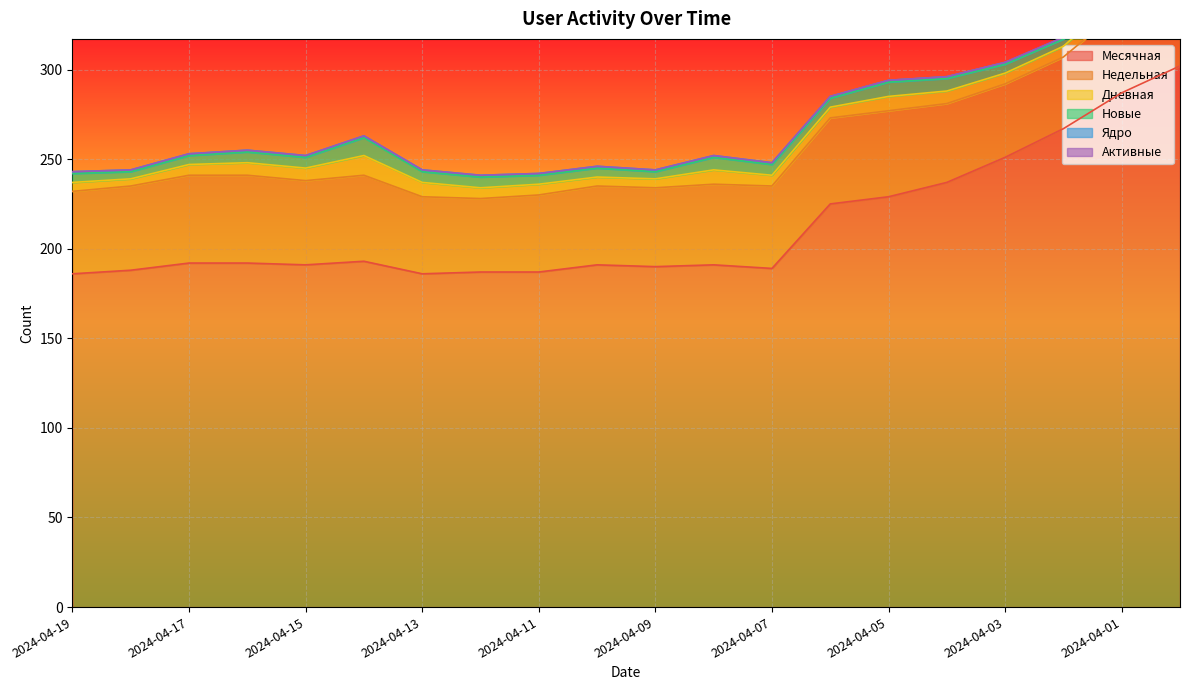

Reading left to right, extract all data points from this chart.

Месячная: 2024-04-19=186	2024-04-18=188	2024-04-17=192	2024-04-16=192	2024-04-15=191	2024-04-14=193	2024-04-13=186	2024-04-12=187	2024-04-11=187	2024-04-10=191	2024-04-09=190	2024-04-08=191	2024-04-07=189	2024-04-06=225	2024-04-05=229	2024-04-04=237	2024-04-03=251	2024-04-02=267	2024-04-01=287	2024-03-31=302
Недельная: 2024-04-19=46	2024-04-18=47	2024-04-17=49	2024-04-16=49	2024-04-15=47	2024-04-14=48	2024-04-13=43	2024-04-12=41	2024-04-11=43	2024-04-10=44	2024-04-09=44	2024-04-08=45	2024-04-07=46	2024-04-06=48	2024-04-05=48	2024-04-04=44	2024-04-03=41	2024-04-02=40	2024-04-01=47	2024-03-31=48
Дневная: 2024-04-19=5	2024-04-18=4	2024-04-17=6	2024-04-16=7	2024-04-15=7	2024-04-14=11	2024-04-13=8	2024-04-12=6	2024-04-11=6	2024-04-10=5	2024-04-09=5	2024-04-08=8	2024-04-07=6	2024-04-06=6	2024-04-05=8	2024-04-04=7	2024-04-03=6	2024-04-02=6	2024-04-01=8	2024-03-31=10
Новые: 2024-04-19=5	2024-04-18=4	2024-04-17=5	2024-04-16=6	2024-04-15=6	2024-04-14=10	2024-04-13=6	2024-04-12=6	2024-04-11=5	2024-04-10=5	2024-04-09=4	2024-04-08=7	2024-04-07=6	2024-04-06=5	2024-04-05=8	2024-04-04=7	2024-04-03=5	2024-04-02=4	2024-04-01=7	2024-03-31=9
Ядро: 2024-04-19=1	2024-04-18=1	2024-04-17=1	2024-04-16=1	2024-04-15=1	2024-04-14=1	2024-04-13=1	2024-04-12=1	2024-04-11=1	2024-04-10=1	2024-04-09=1	2024-04-08=1	2024-04-07=1	2024-04-06=1	2024-04-05=1	2024-04-04=1	2024-04-03=1	2024-04-02=1	2024-04-01=2	2024-03-31=2
Активные: 2024-04-19=0	2024-04-18=0	2024-04-17=0	2024-04-16=0	2024-04-15=0	2024-04-14=0	2024-04-13=0	2024-04-12=0	2024-04-11=0	2024-04-10=0	2024-04-09=0	2024-04-08=0	2024-04-07=0	2024-04-06=0	2024-04-05=0	2024-04-04=0	2024-04-03=0	2024-04-02=0	2024-04-01=0	2024-03-31=0